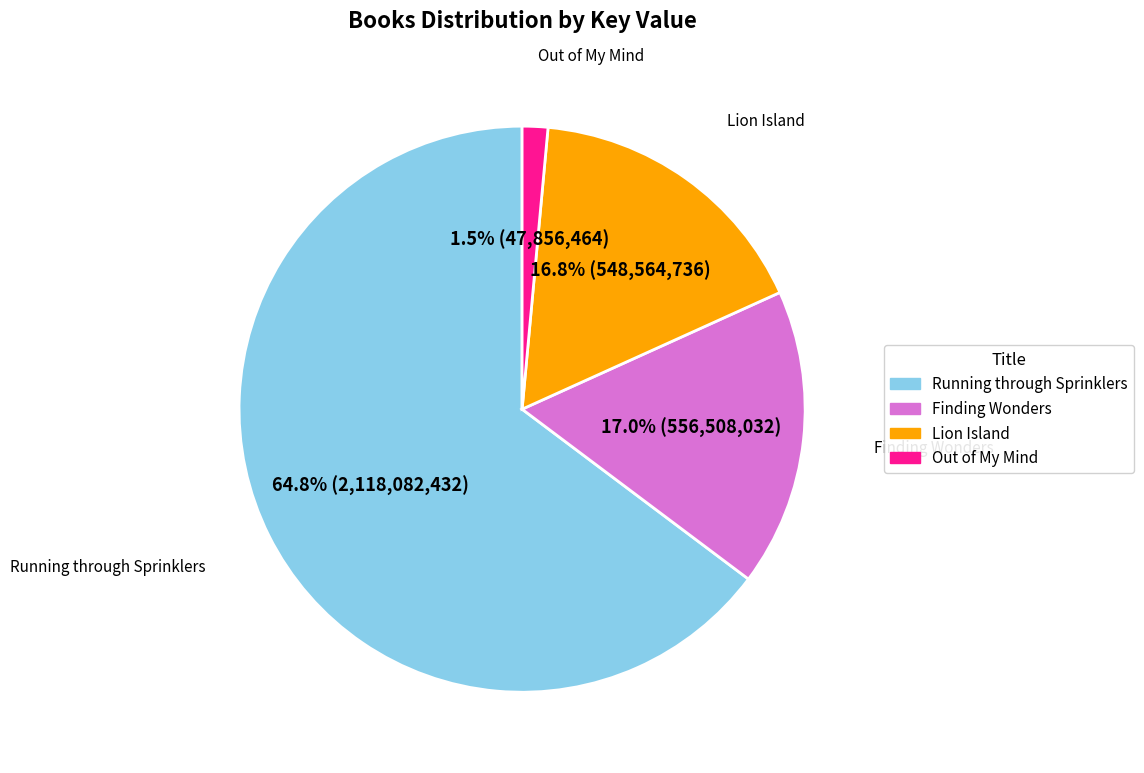

Is there a majority slice in this chart?

Yes